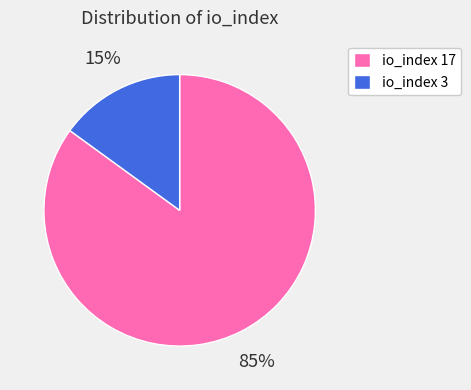

Which has a higher value, io_index 17 or io_index 3?

io_index 17